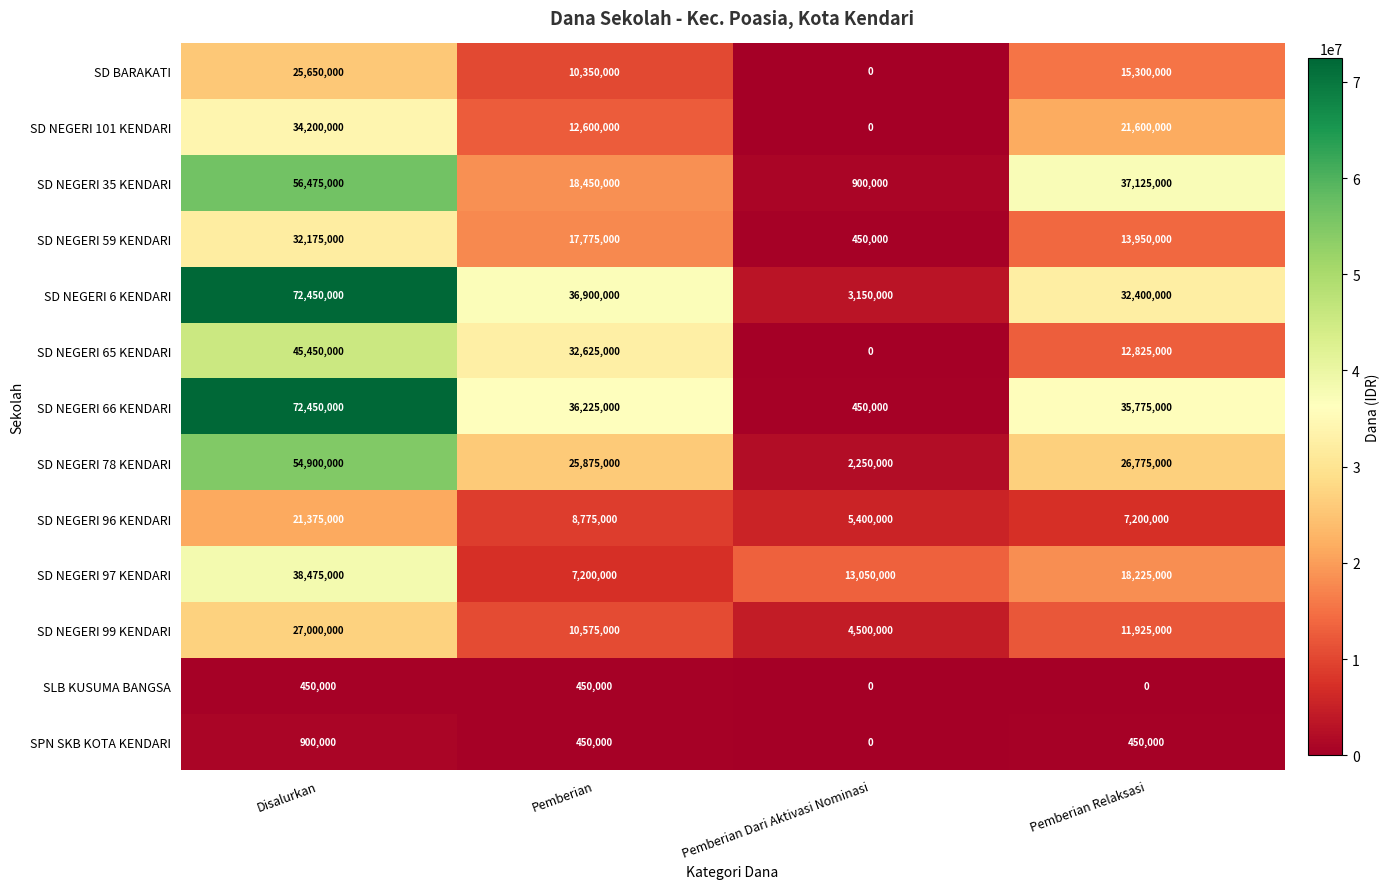

What is the difference between the highest and lowest values at Pemberian Dari Aktivasi Nominasi?

13050000